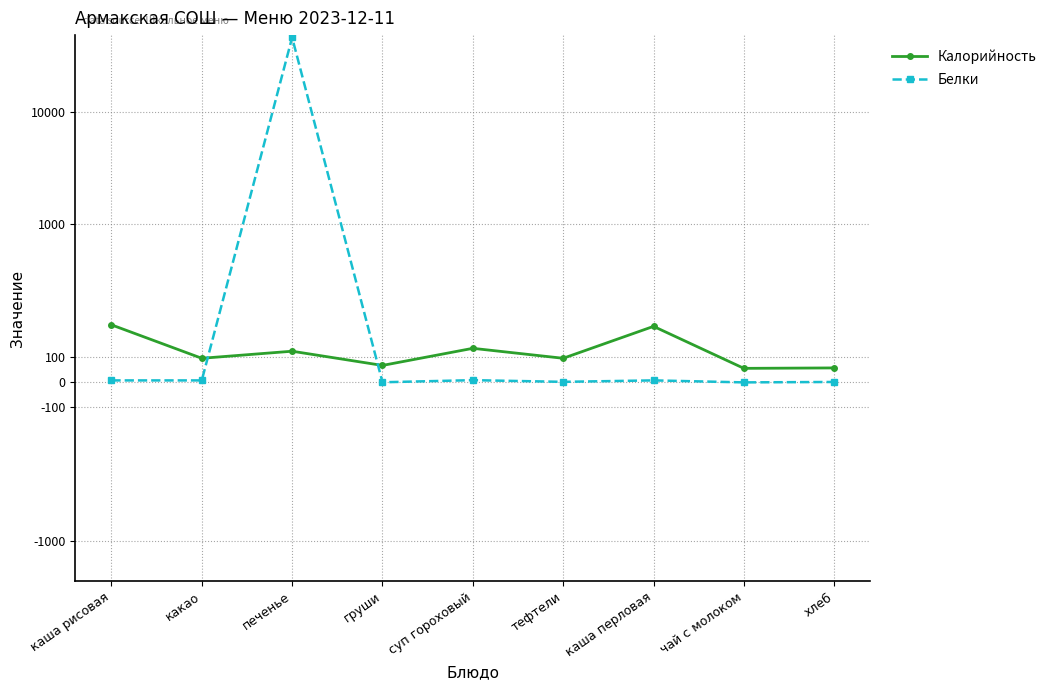

The Белки series shows 0.7 at груши. True or false?

True